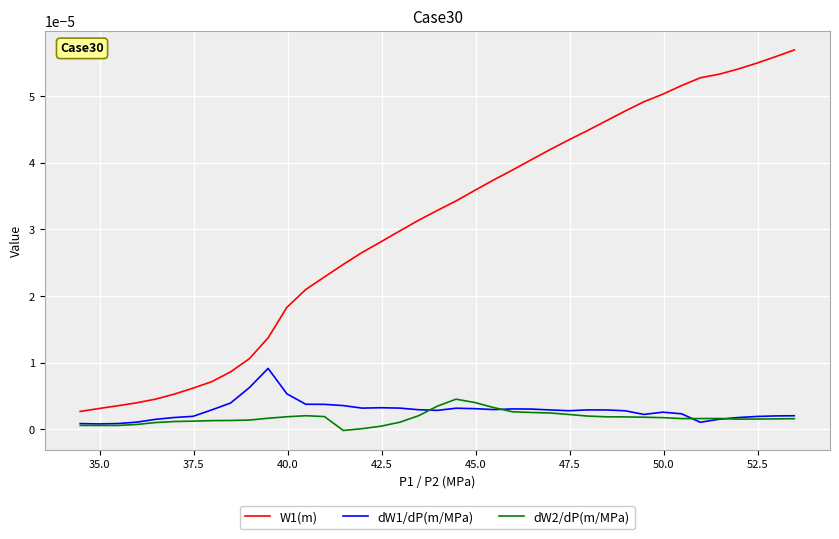

Rank the series by their maximum value, from lowest to highest.

dW2/dP(m/MPa), dW1/dP(m/MPa), W1(m)